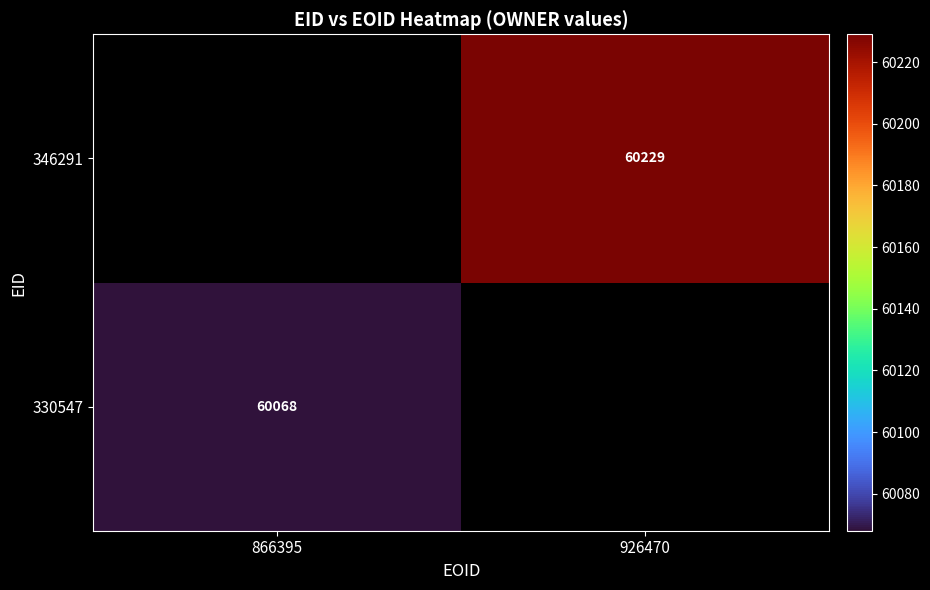

The 330547 series shows 60068 at 866395. True or false?

True